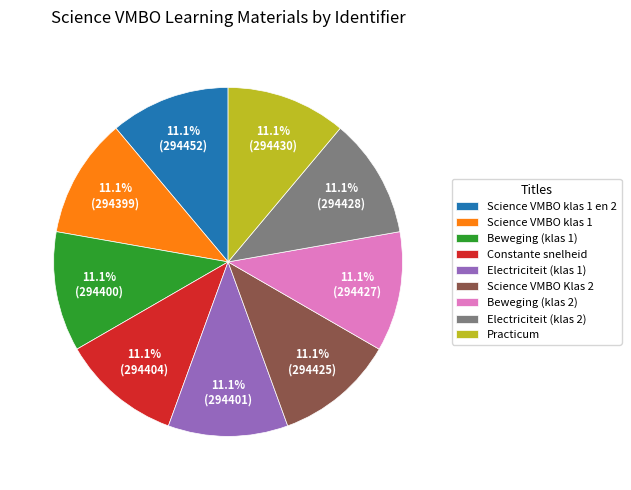

To the nearest percent, what is the average slice percentage?

11%